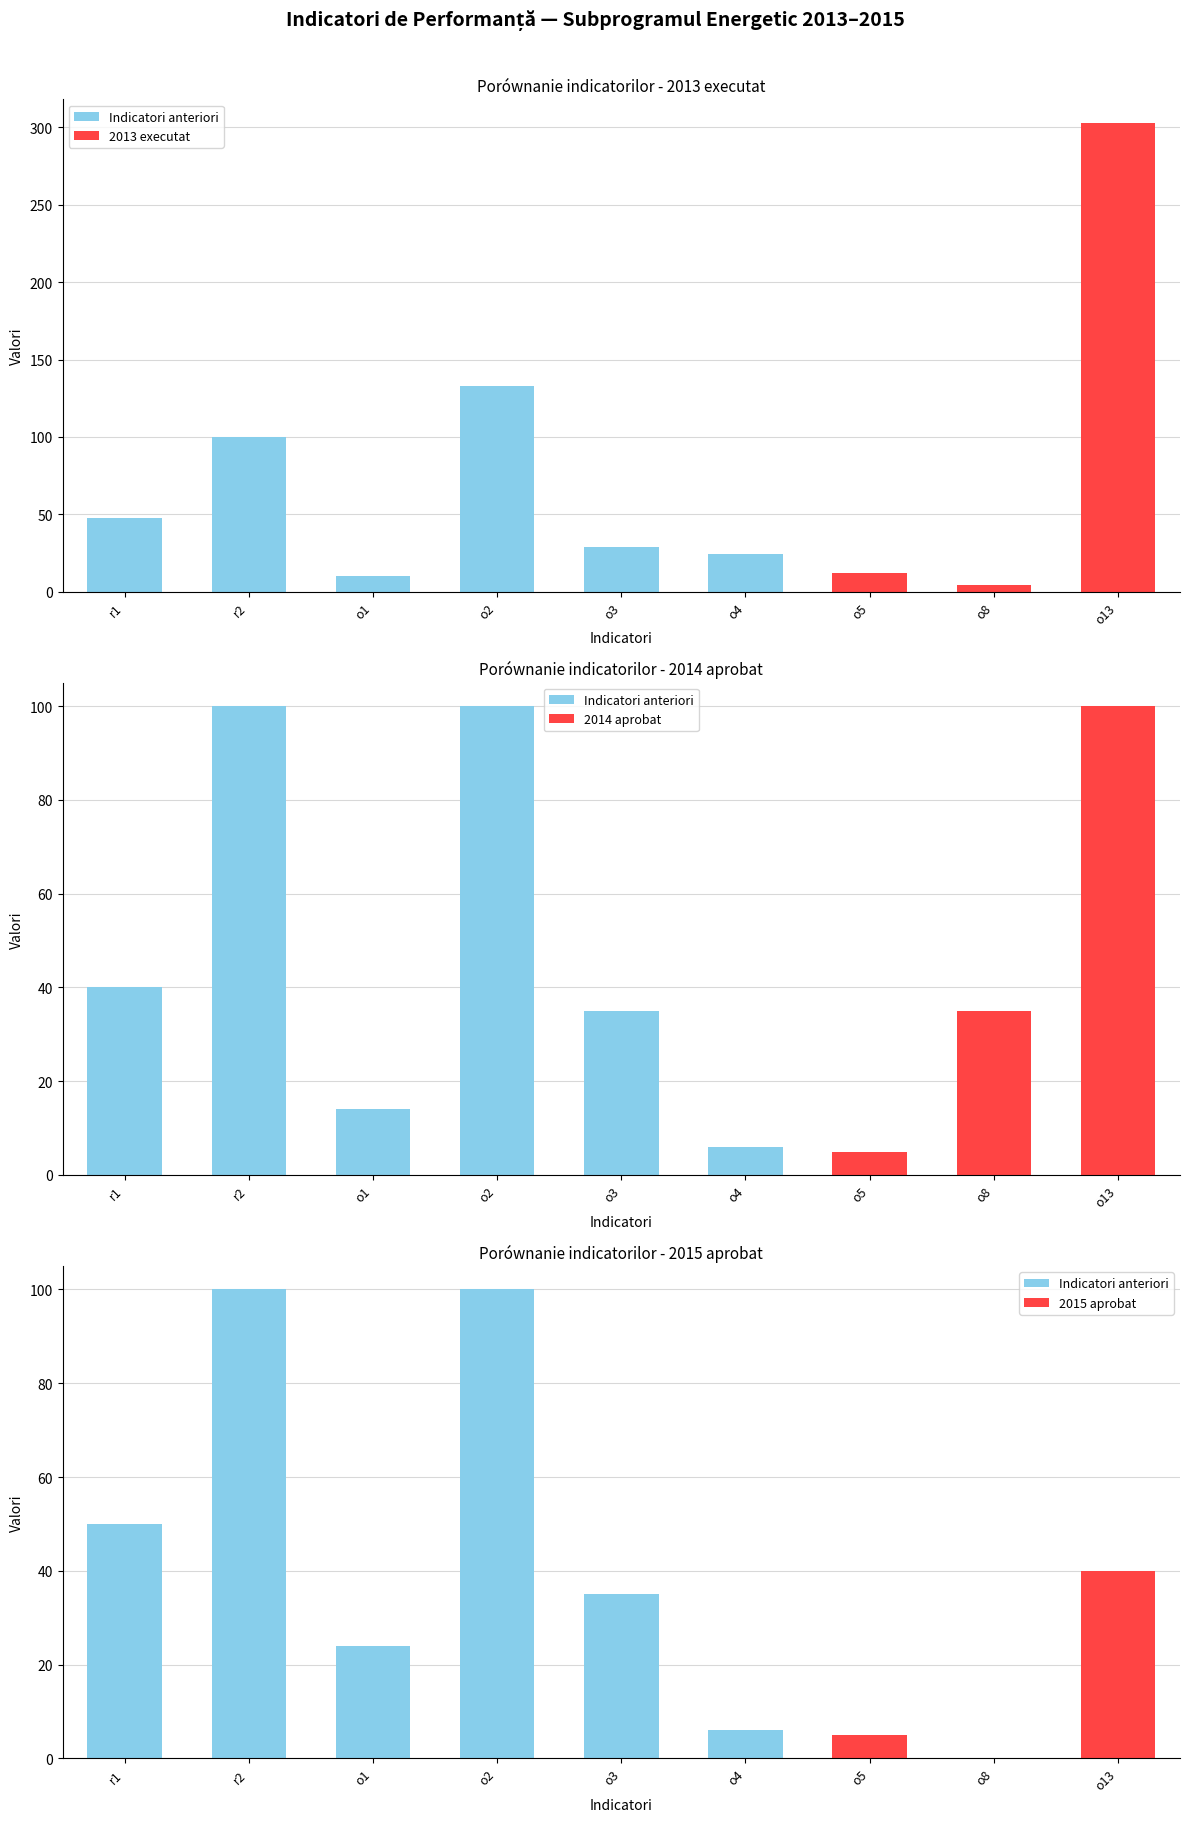

How many categories are shown in the chart?

9